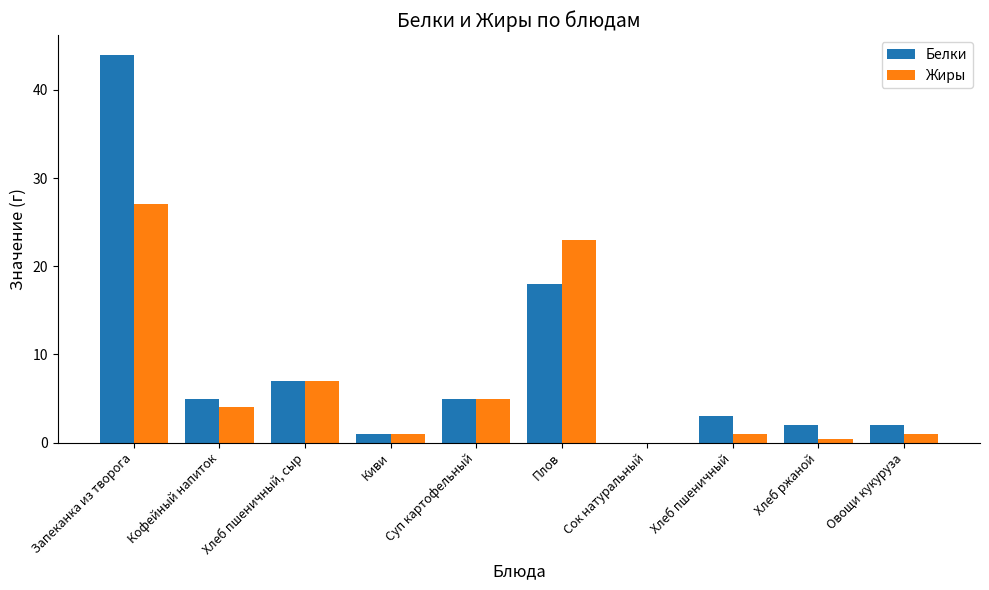

What is the difference between the Белки values at Хлеб пшеничный and Хлеб пшеничный, сыр?

4.0